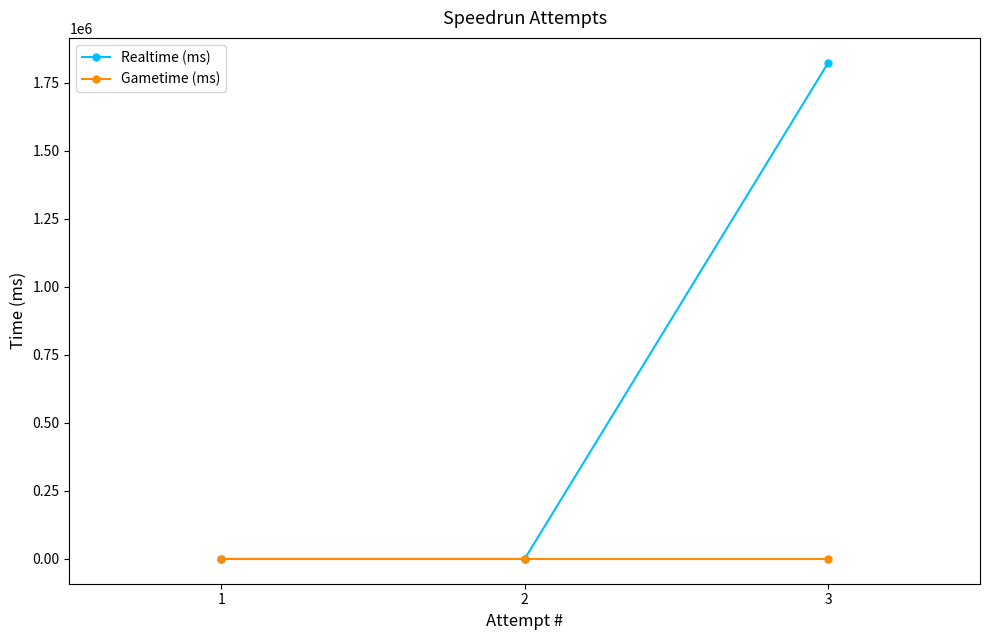

At which category is the sum across all series the highest?

3